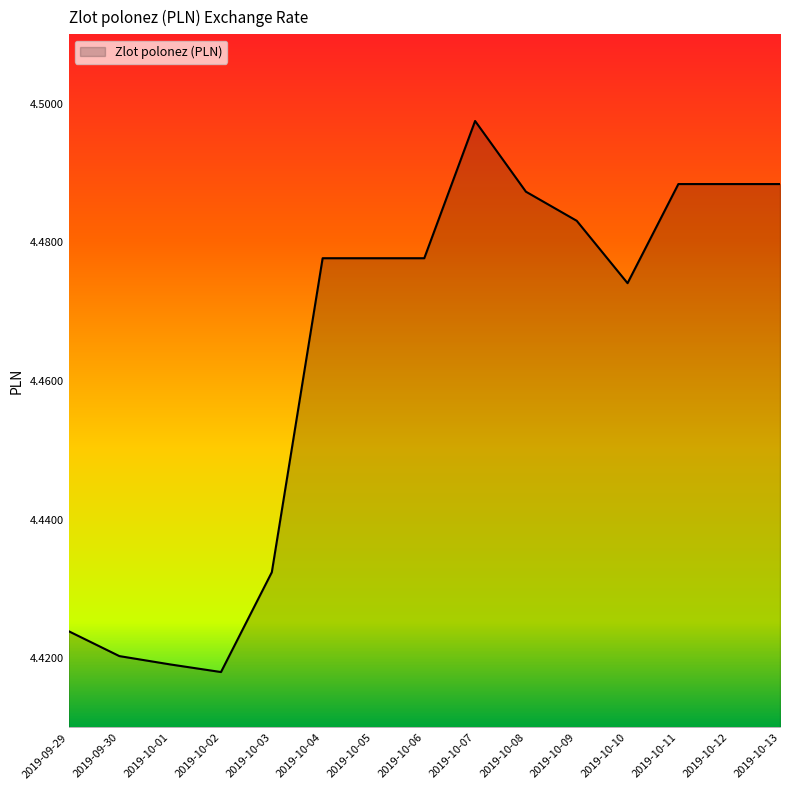

Count the number of data series in this chart.

1